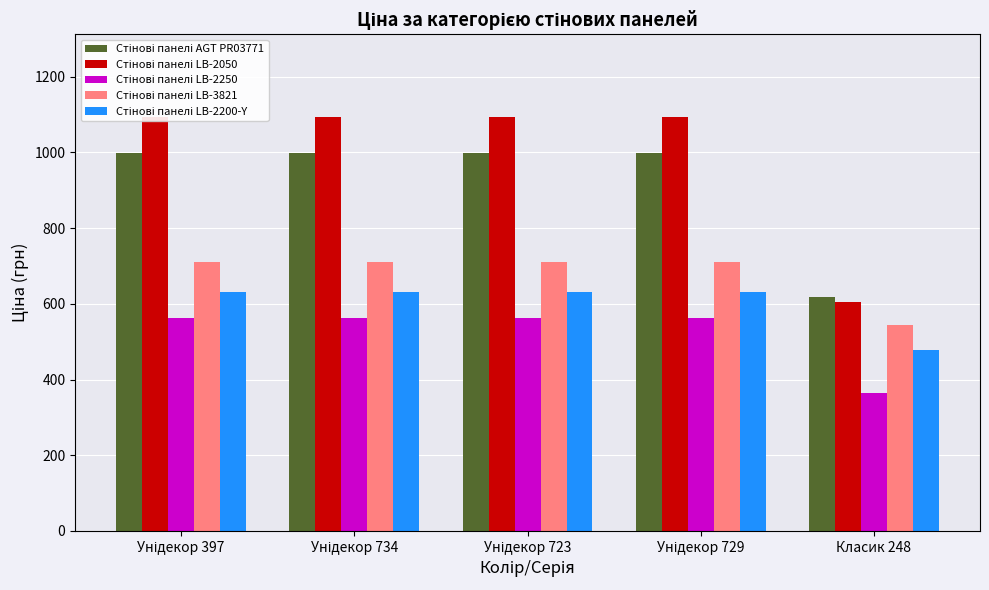

What is the spread (max minus min) of values at Унідекор 397?

530.7